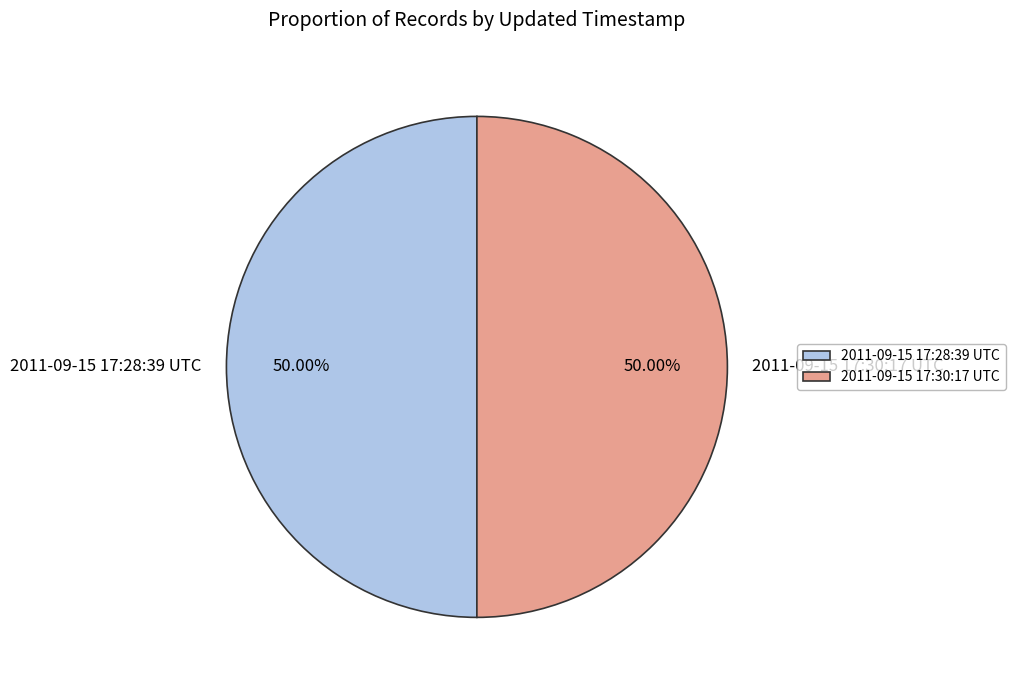

Approximately how many times larger is the value at 2011-09-15 17:30:17 UTC compared to 2011-09-15 17:28:39 UTC?

1.0